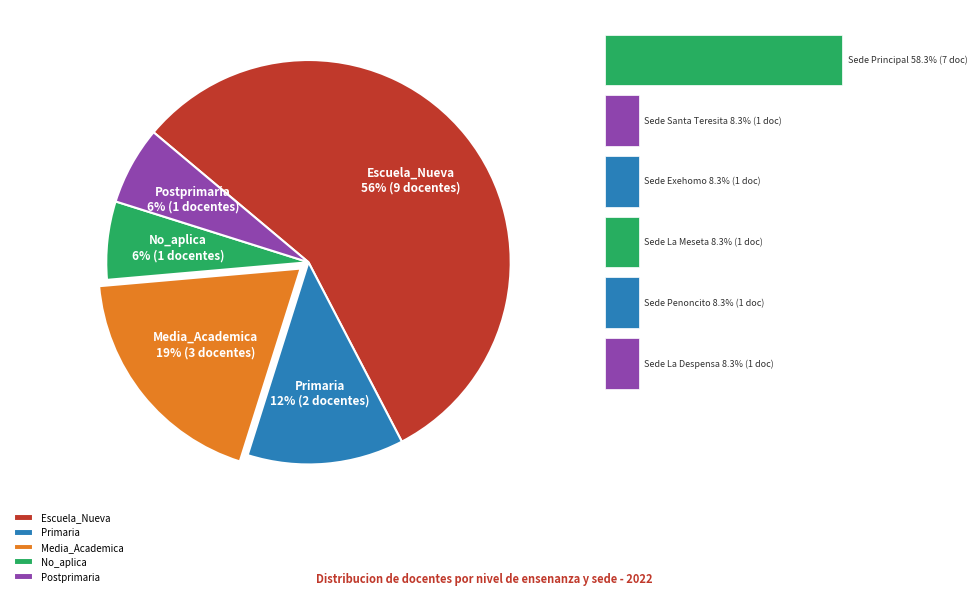

Do Primaria and No_aplica together represent more than half of the pie?

No